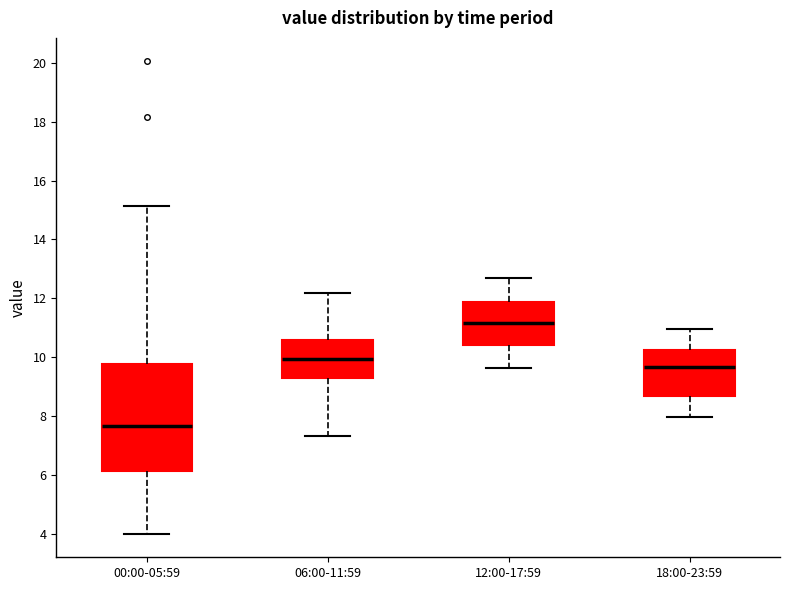

Where is the upper edge of the box for 06:00-11:59 on the y-axis? The values are not printed on the chart, so give them approximately, as read against the axis.

10.6